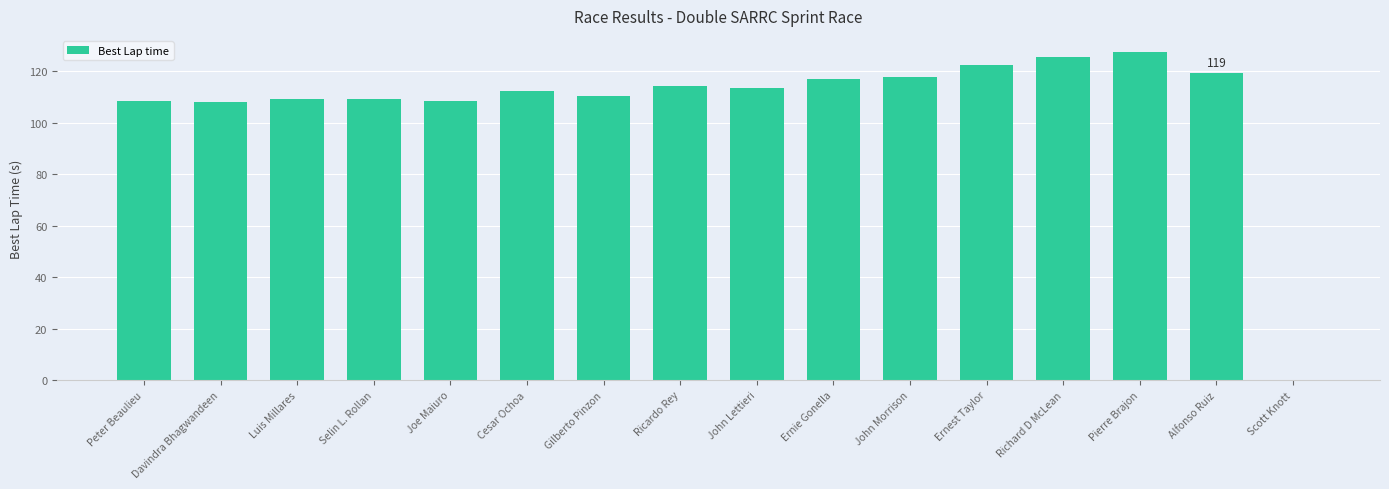

The value at Pierre Brajon is 127.3. True or false?

True